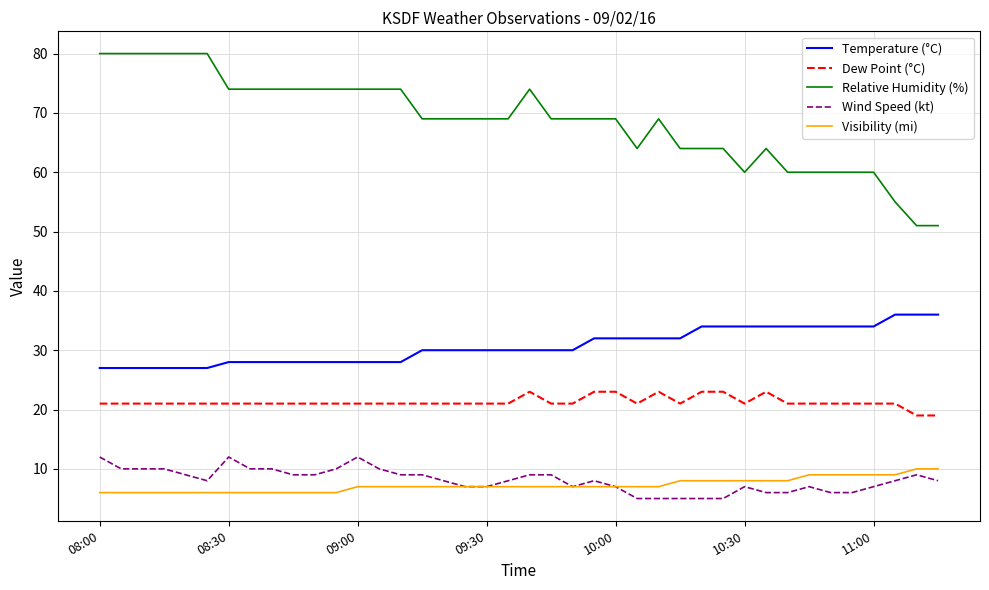

What is the smallest value displayed?

5